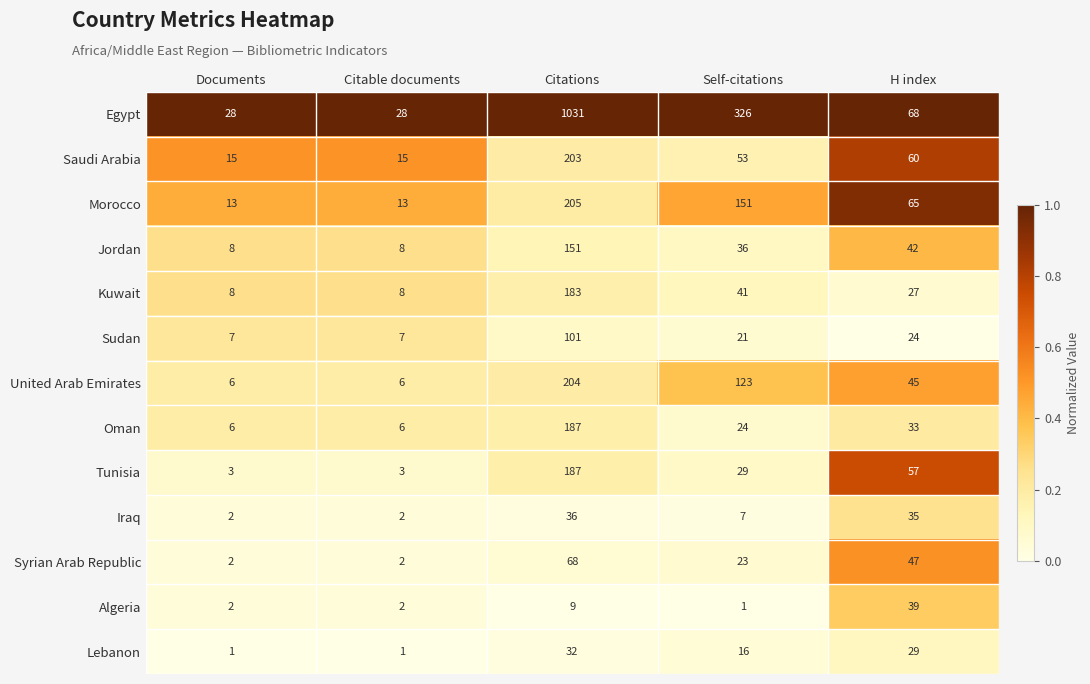

The Algeria series shows 15 at Citations. True or false?

False